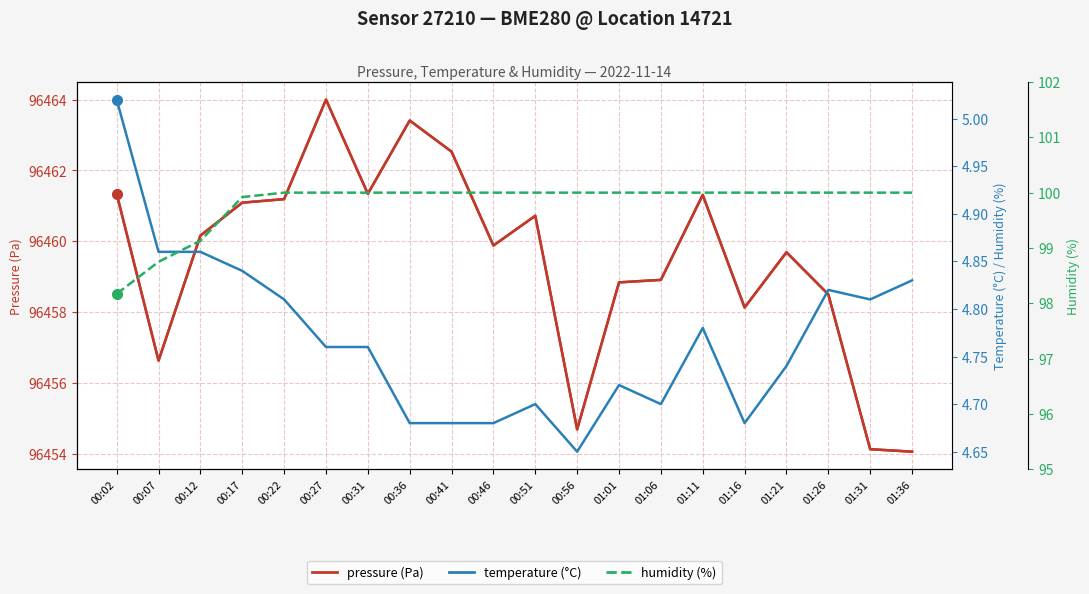

At which category does pressure (Pa) reach its first local peak?

00:27